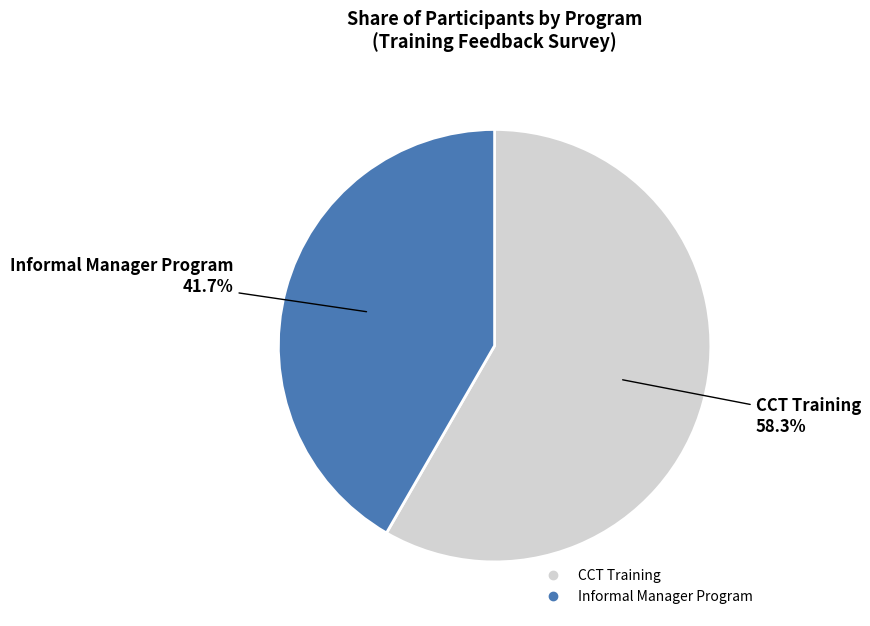

How many slices are in this pie chart?

2